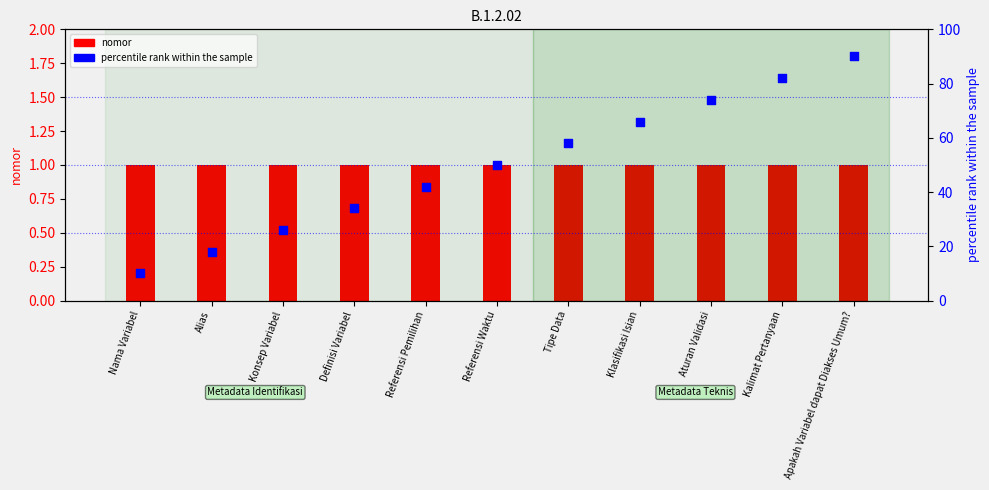

Which series contains the lowest Y value?

nomor